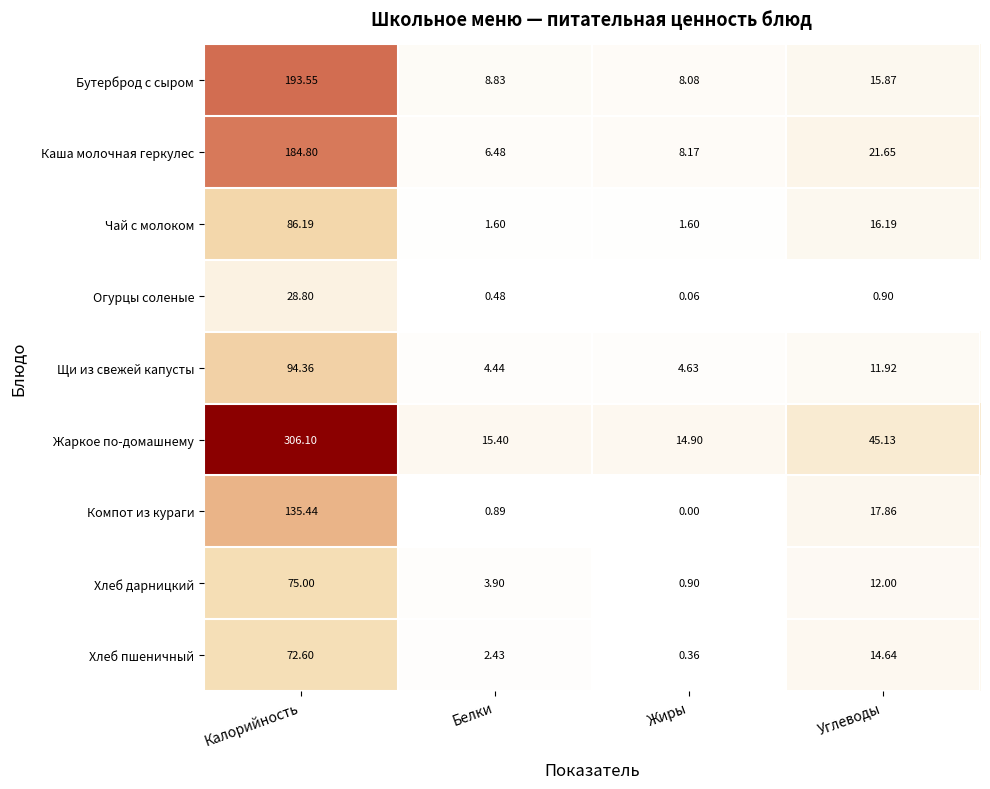

At which label is Каша молочная геркулес closest to 95?

Углеводы